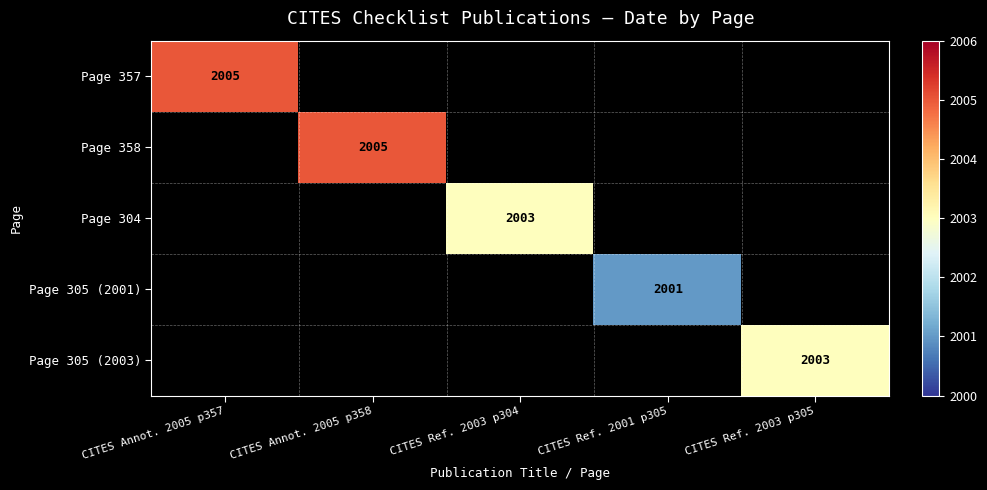

Count the number of categories in the chart.

5